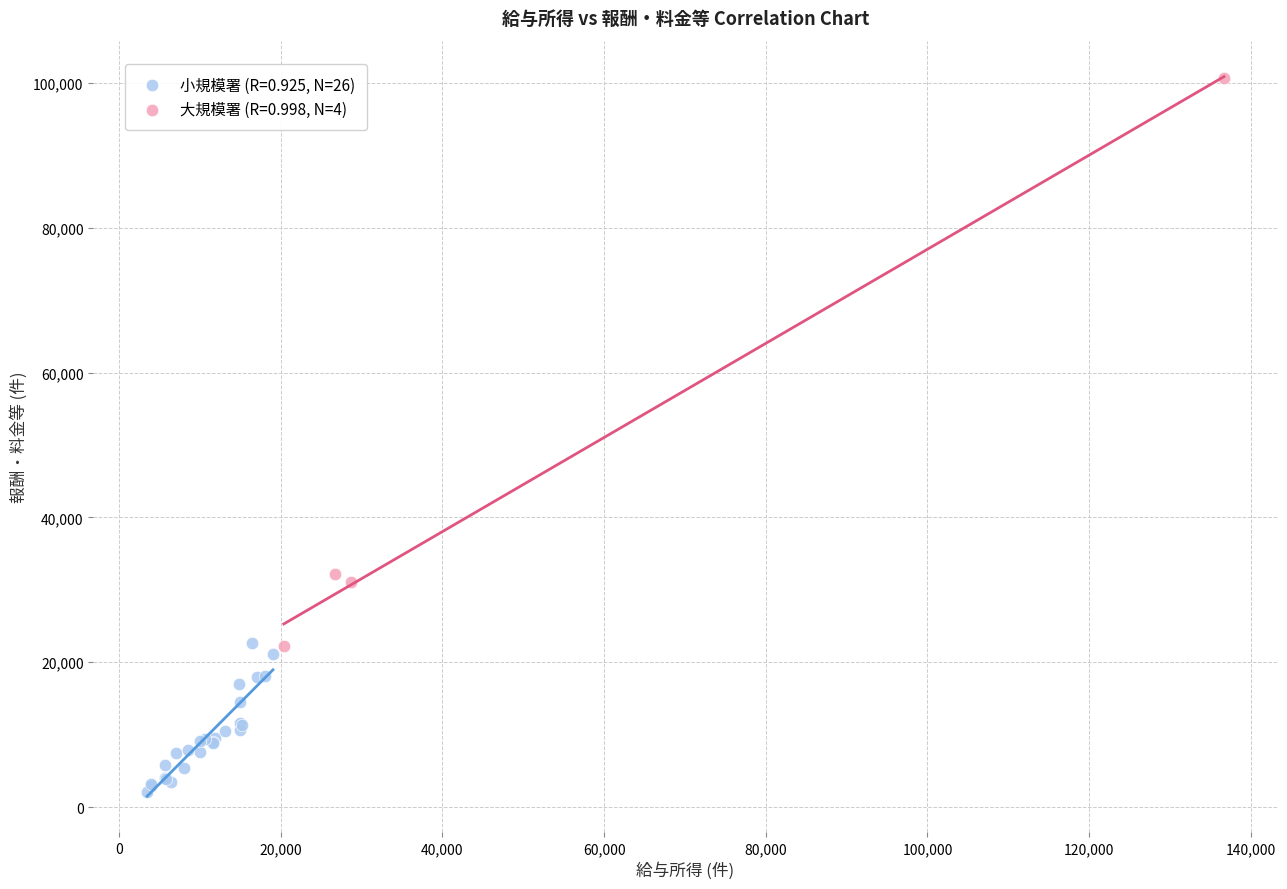

Which series has the widest spread of Y values?

大規模署 (R=0.998, N=4)